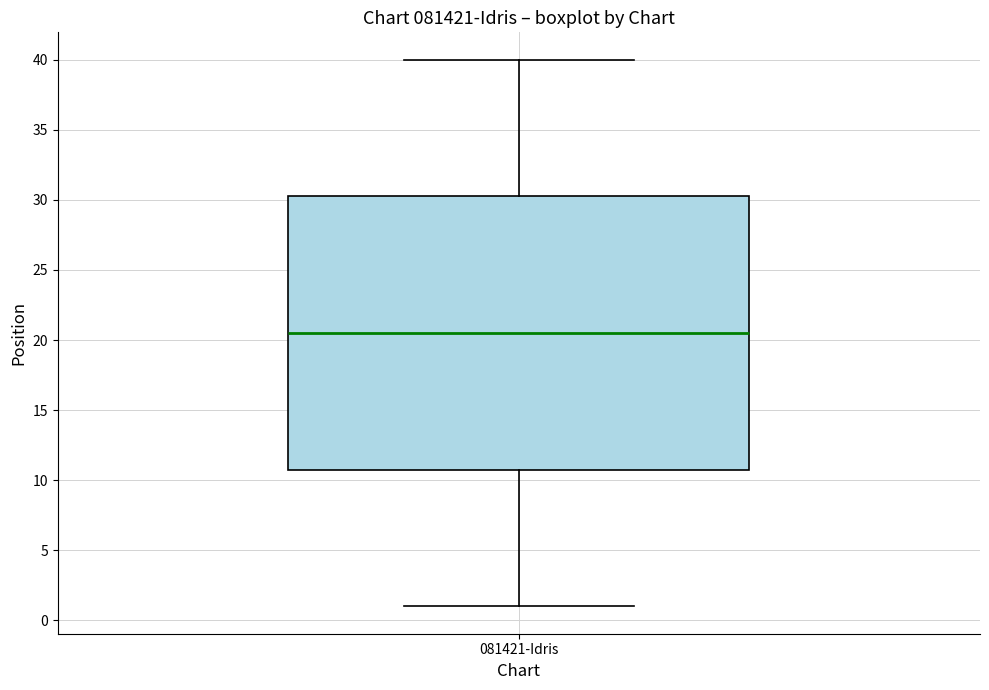

Transcribe this box plot: give where the median line is, the range the box spans, and where the two whiskers end, as read against the y-axis. The values are not printed on the chart, so give them approximately, as read against the axis.

median 20.5, box 11.0 to 30.5, whiskers 1.0 to 40.0